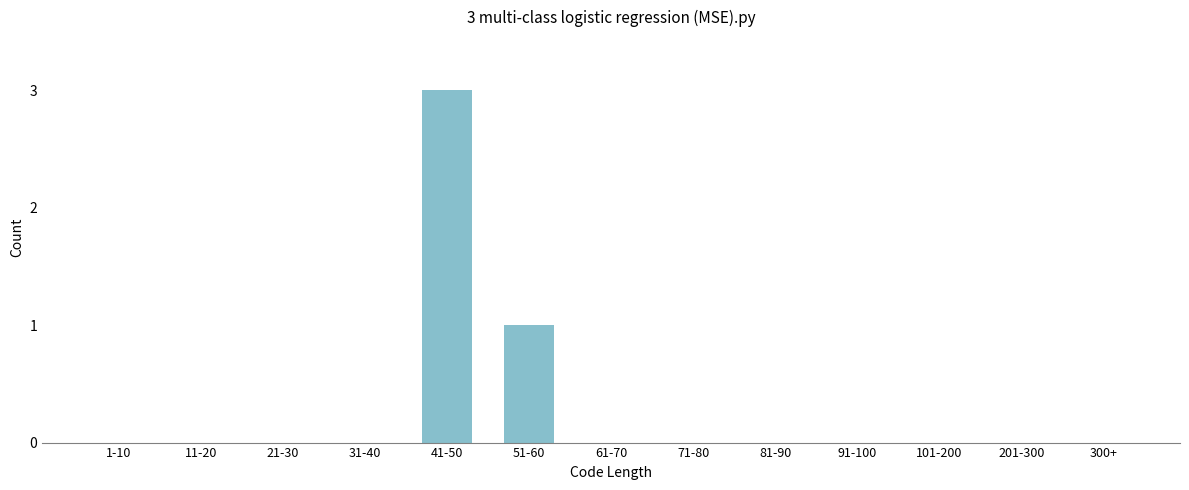

Reading right to left, what are all the values shown in this chart?

300+=0	201-300=0	101-200=0	91-100=0	81-90=0	71-80=0	61-70=0	51-60=1	41-50=3	31-40=0	21-30=0	11-20=0	1-10=0